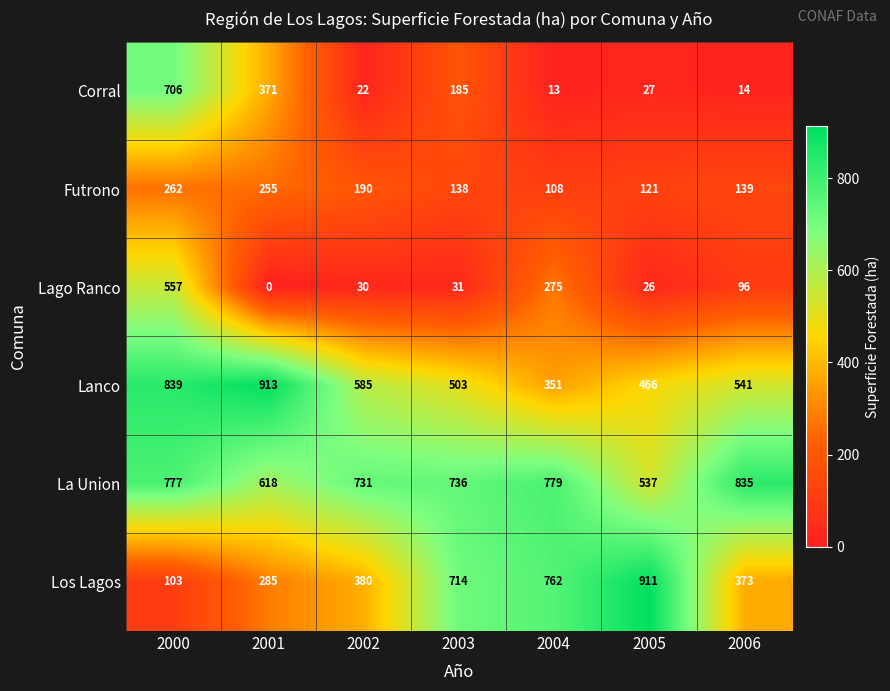

What is the spread (max minus min) of values at 2006?

821